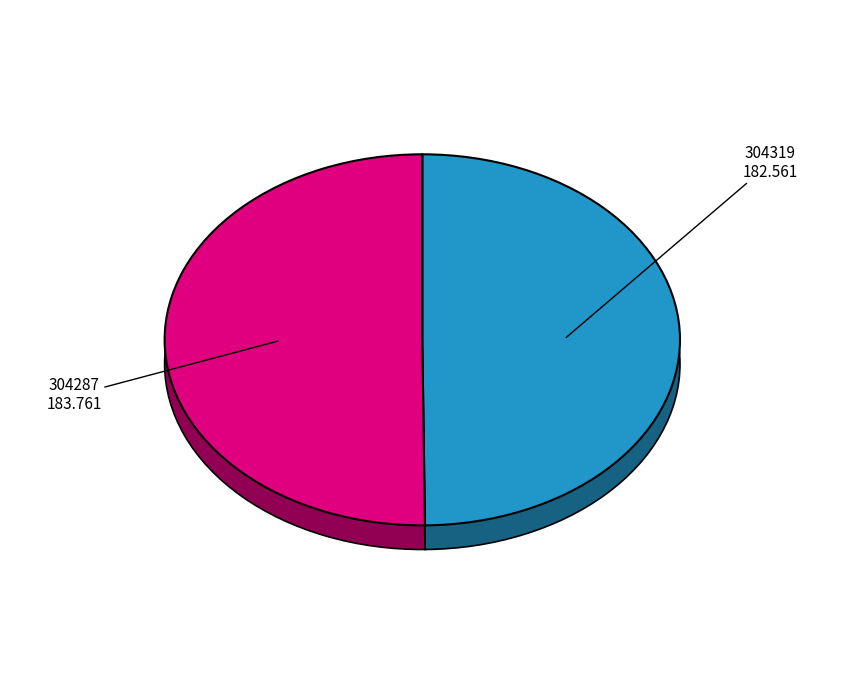

To the nearest percent, what is the average slice percentage?

50%